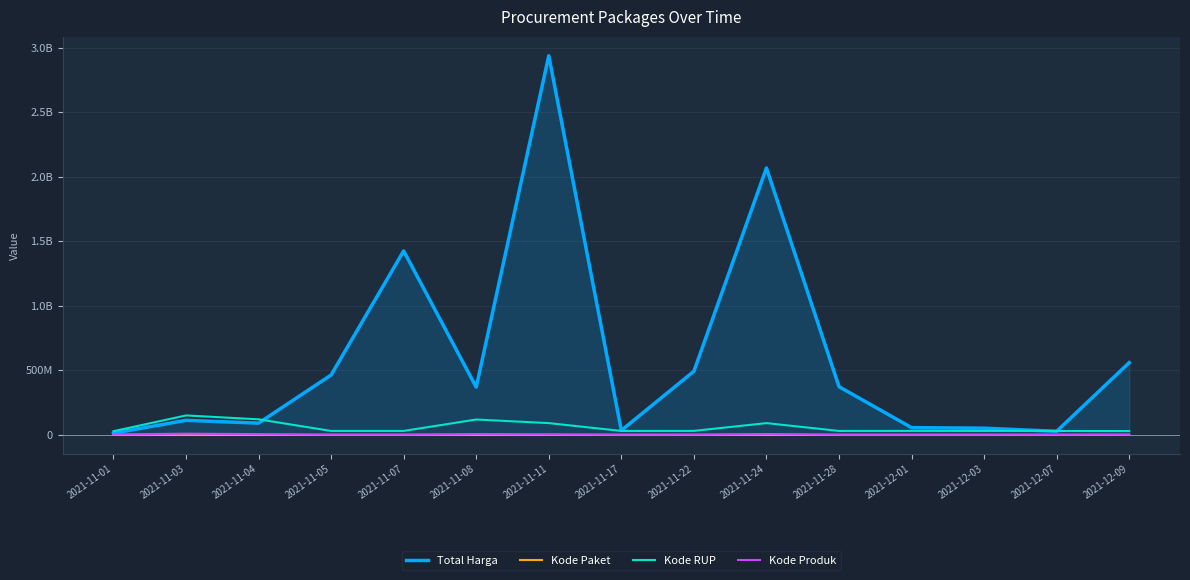

What are all the series names shown in the legend?

Total Harga, Kode Paket, Kode RUP, Kode Produk